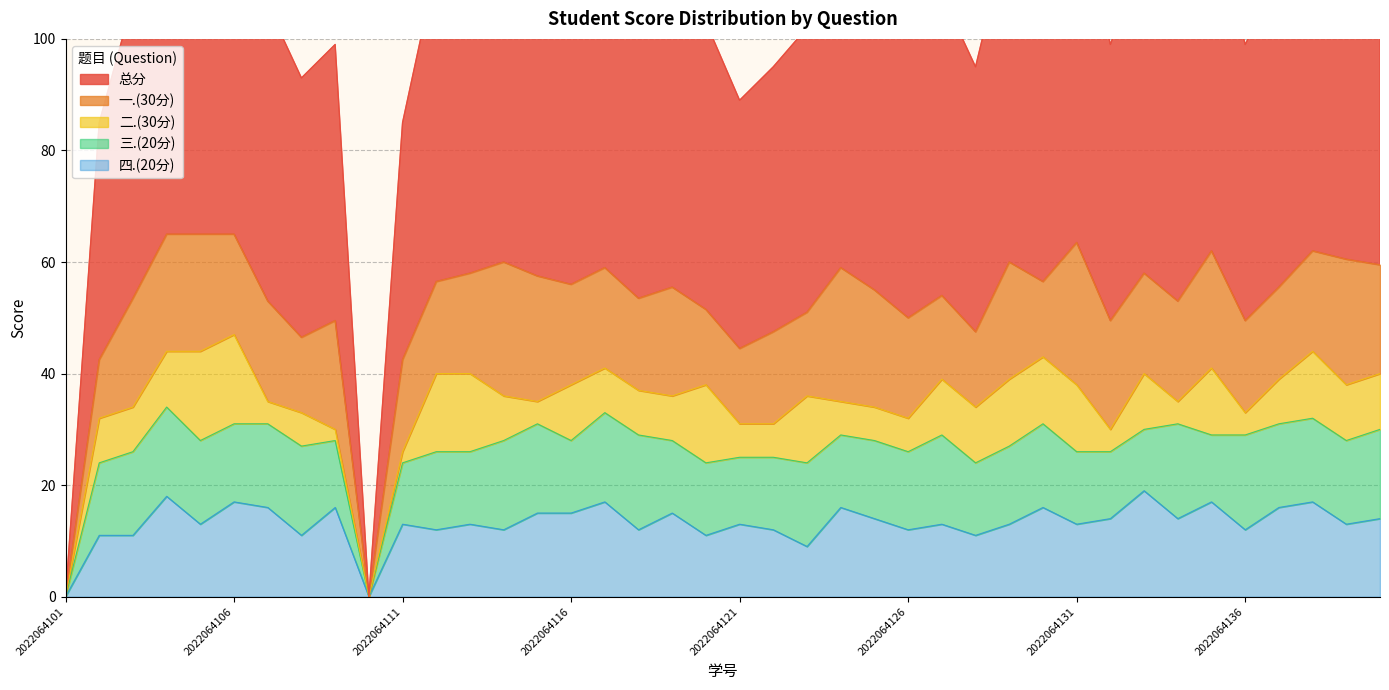

Reading left to right, extract all data points from this chart.

总分: 2022064101=0.0	2022064102=42.5	2022064103=53.5	2022064104=65.0	2022064105=65.0	2022064106=65.0	2022064107=53.0	2022064108=46.5	2022064109=49.5	2022064110=0.0	2022064111=42.5	2022064112=56.5	2022064113=58.0	2022064114=60.0	2022064115=57.5	2022064116=56.0	2022064117=59.0	2022064118=53.5	2022064119=55.5	2022064120=51.5	2022064121=44.5	2022064122=47.5	2022064123=51.0	2022064124=59.0	2022064125=55.0	2022064126=50.0	2022064127=54.0	2022064128=47.5	2022064129=60.0	2022064130=56.5	2022064131=63.5	2022064132=49.5	2022064133=58.0	2022064134=53.0	2022064135=62.0	2022064136=49.5	2022064137=55.5	2022064138=62.0	2022064139=60.5	2022064140=59.5
一.(30分): 2022064101=0.0	2022064102=10.5	2022064103=19.5	2022064104=21.0	2022064105=21.0	2022064106=18.0	2022064107=18.0	2022064108=13.5	2022064109=19.5	2022064110=0.0	2022064111=16.5	2022064112=16.5	2022064113=18.0	2022064114=24.0	2022064115=22.5	2022064116=18.0	2022064117=18.0	2022064118=16.5	2022064119=19.5	2022064120=13.5	2022064121=13.5	2022064122=16.5	2022064123=15.0	2022064124=24.0	2022064125=21.0	2022064126=18.0	2022064127=15.0	2022064128=13.5	2022064129=21.0	2022064130=13.5	2022064131=25.5	2022064132=19.5	2022064133=18.0	2022064134=18.0	2022064135=21.0	2022064136=16.5	2022064137=16.5	2022064138=18.0	2022064139=22.5	2022064140=19.5
二.(30分): 2022064101=0.0	2022064102=8.0	2022064103=8.0	2022064104=10.0	2022064105=16.0	2022064106=16.0	2022064107=4.0	2022064108=6.0	2022064109=2.0	2022064110=0.0	2022064111=2.0	2022064112=14.0	2022064113=14.0	2022064114=8.0	2022064115=4.0	2022064116=10.0	2022064117=8.0	2022064118=8.0	2022064119=8.0	2022064120=14.0	2022064121=6.0	2022064122=6.0	2022064123=12.0	2022064124=6.0	2022064125=6.0	2022064126=6.0	2022064127=10.0	2022064128=10.0	2022064129=12.0	2022064130=12.0	2022064131=12.0	2022064132=4.0	2022064133=10.0	2022064134=4.0	2022064135=12.0	2022064136=4.0	2022064137=8.0	2022064138=12.0	2022064139=10.0	2022064140=10.0
三.(20分): 2022064101=0.0	2022064102=13.0	2022064103=15.0	2022064104=16.0	2022064105=15.0	2022064106=14.0	2022064107=15.0	2022064108=16.0	2022064109=12.0	2022064110=0.0	2022064111=11.0	2022064112=14.0	2022064113=13.0	2022064114=16.0	2022064115=16.0	2022064116=13.0	2022064117=16.0	2022064118=17.0	2022064119=13.0	2022064120=13.0	2022064121=12.0	2022064122=13.0	2022064123=15.0	2022064124=13.0	2022064125=14.0	2022064126=14.0	2022064127=16.0	2022064128=13.0	2022064129=14.0	2022064130=15.0	2022064131=13.0	2022064132=12.0	2022064133=11.0	2022064134=17.0	2022064135=12.0	2022064136=17.0	2022064137=15.0	2022064138=15.0	2022064139=15.0	2022064140=16.0
四.(20分): 2022064101=0.0	2022064102=11.0	2022064103=11.0	2022064104=18.0	2022064105=13.0	2022064106=17.0	2022064107=16.0	2022064108=11.0	2022064109=16.0	2022064110=0.0	2022064111=13.0	2022064112=12.0	2022064113=13.0	2022064114=12.0	2022064115=15.0	2022064116=15.0	2022064117=17.0	2022064118=12.0	2022064119=15.0	2022064120=11.0	2022064121=13.0	2022064122=12.0	2022064123=9.0	2022064124=16.0	2022064125=14.0	2022064126=12.0	2022064127=13.0	2022064128=11.0	2022064129=13.0	2022064130=16.0	2022064131=13.0	2022064132=14.0	2022064133=19.0	2022064134=14.0	2022064135=17.0	2022064136=12.0	2022064137=16.0	2022064138=17.0	2022064139=13.0	2022064140=14.0